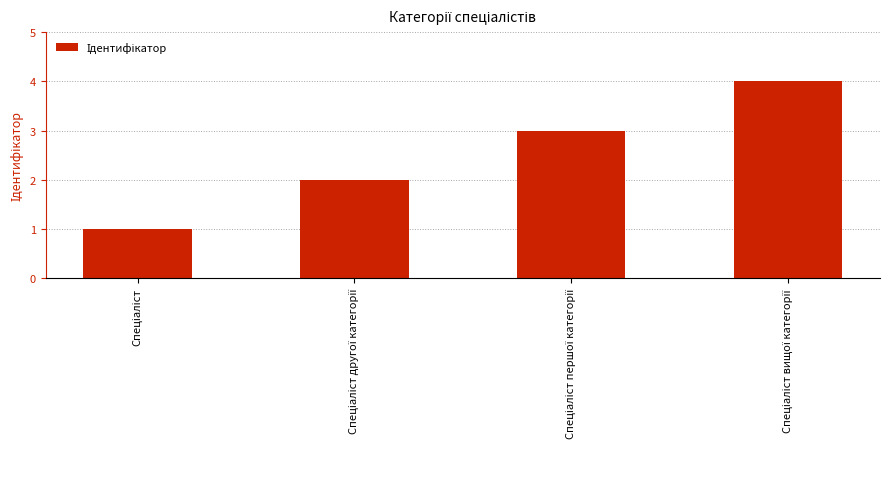

How many categories are shown in the chart?

4